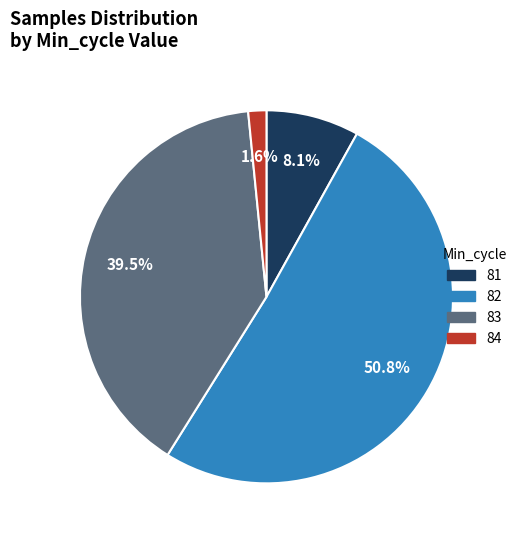

What is the largest slice in the pie chart?

82